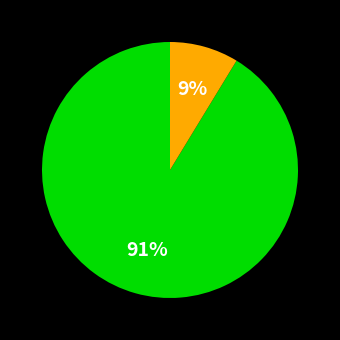

Is there a majority slice in this chart?

Yes